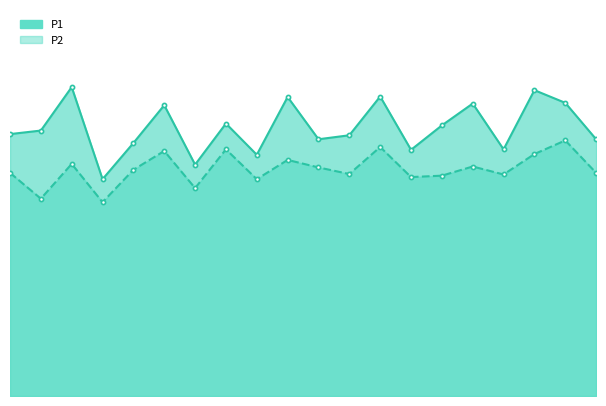

What is the value of the P1 point at the 11th from the left?

10.9